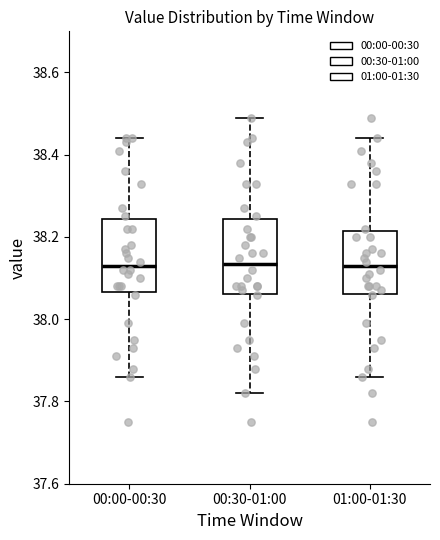

Reading left to right, read every box against the y-axis: the position of its median line, the range the box covers, and the ends of its whiskers. The values are not printed on the chart, so give them approximately, as read against the axis.

00:00-00:30: median 38.14, box 38.06 to 38.24, whiskers 37.86 to 38.44
00:30-01:00: median 38.14, box 38.06 to 38.24, whiskers 37.82 to 38.50
01:00-01:30: median 38.14, box 38.06 to 38.22, whiskers 37.86 to 38.44